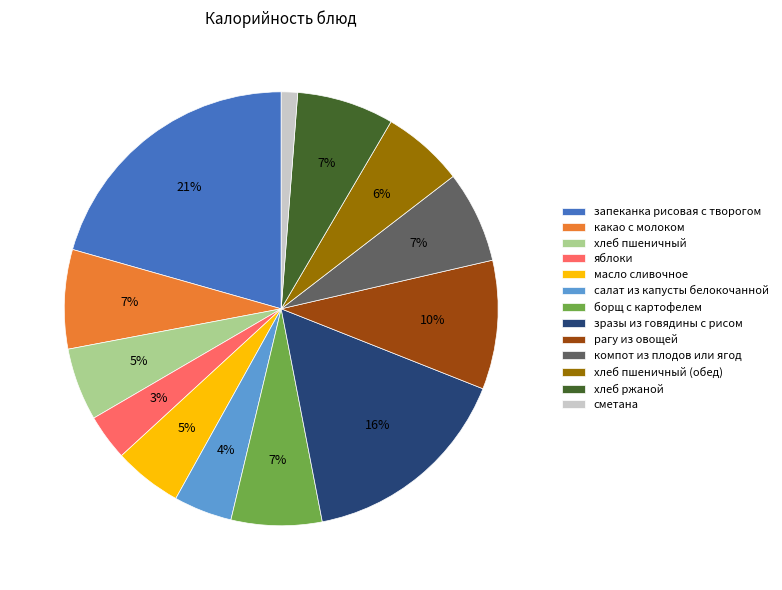

Count the number of slices in the pie.

13